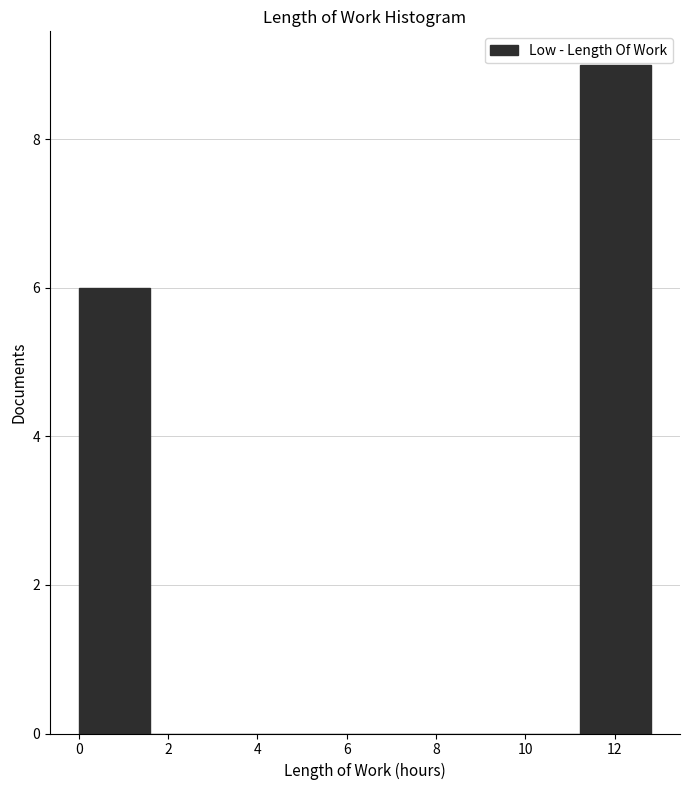

Over which range of the x-axis is the bar tallest?

11.2 to 12.8